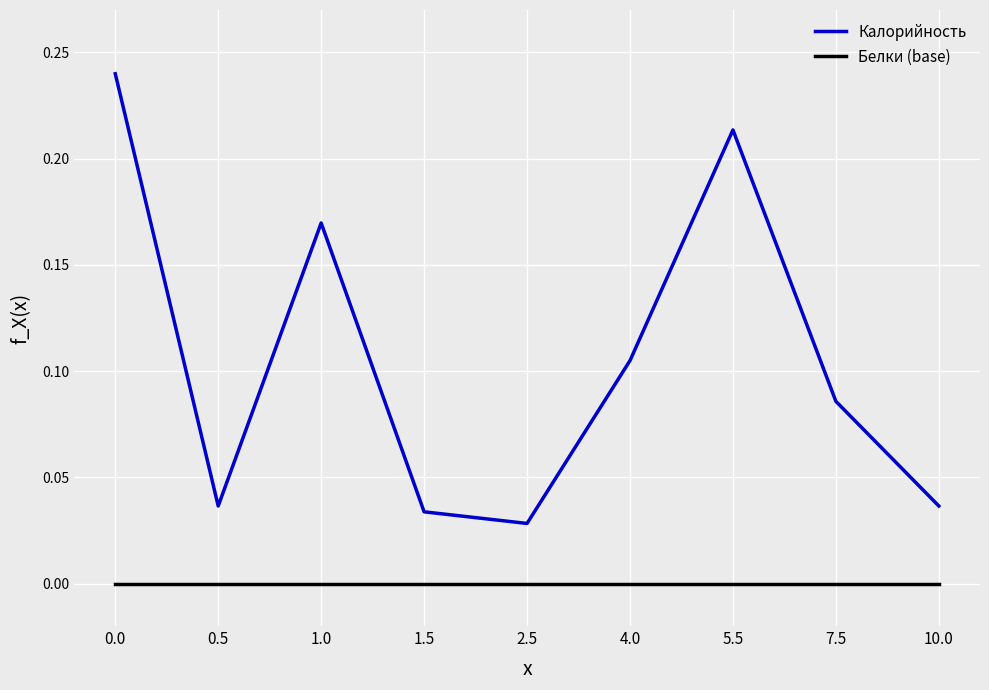

Which series has the largest total across all categories?

Калорийность